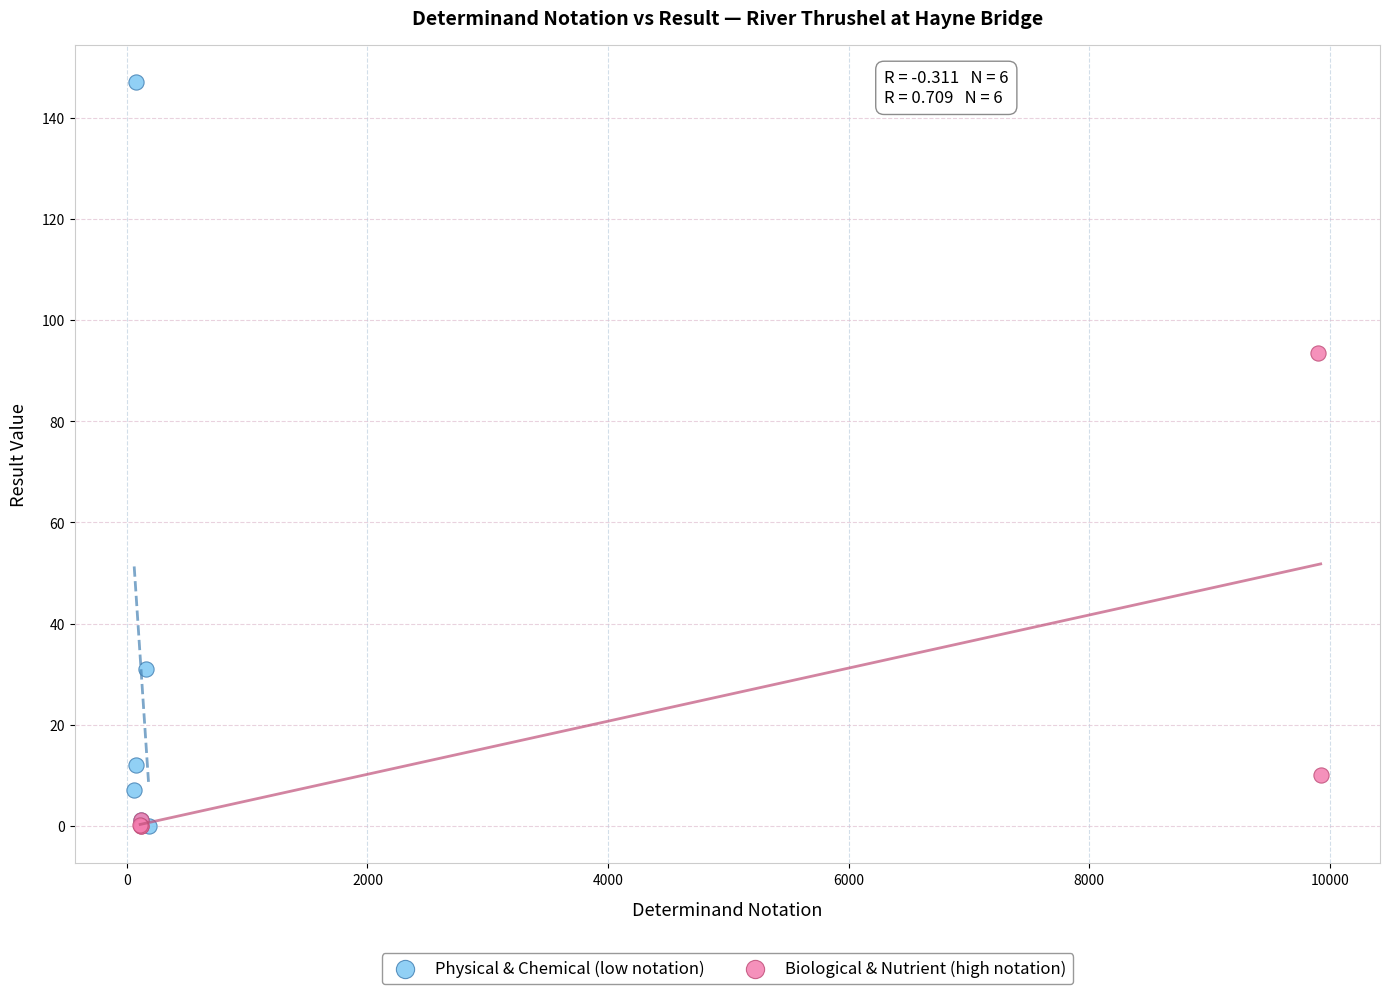

What are all the series names shown in the legend?

Physical & Chemical (low notation), Biological & Nutrient (high notation)